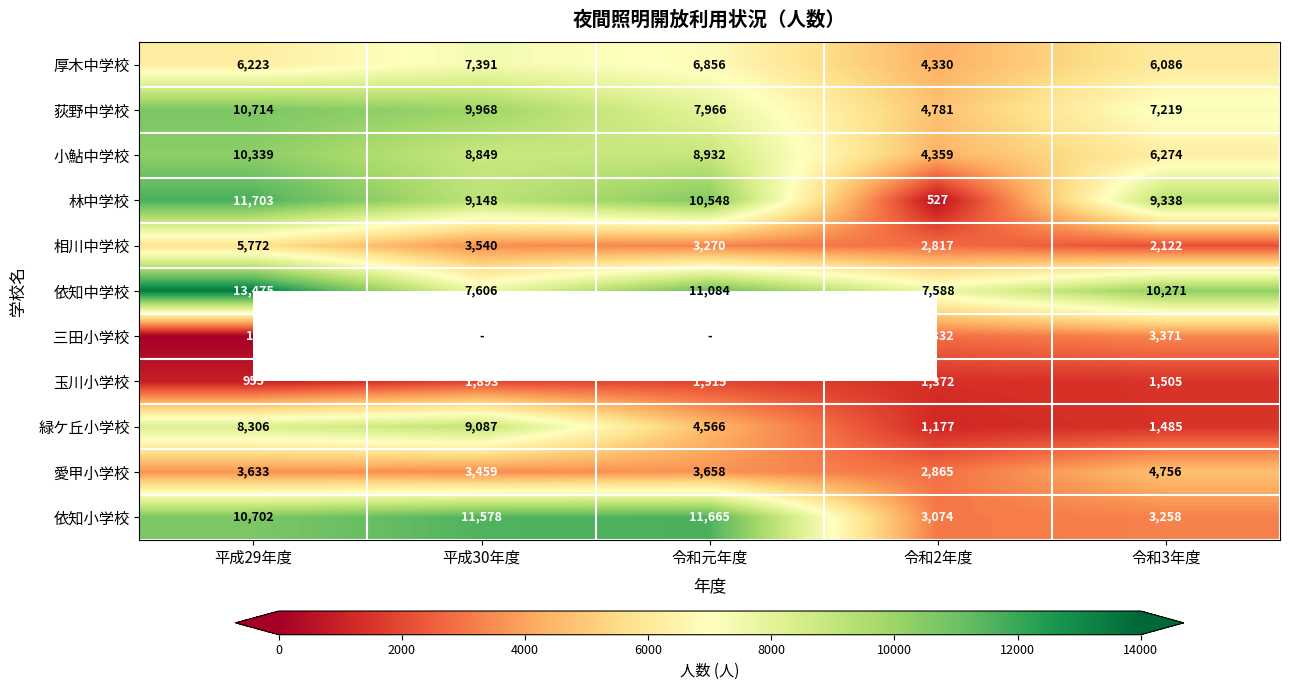

What is the highest value of the 依知中学校 series?

13475